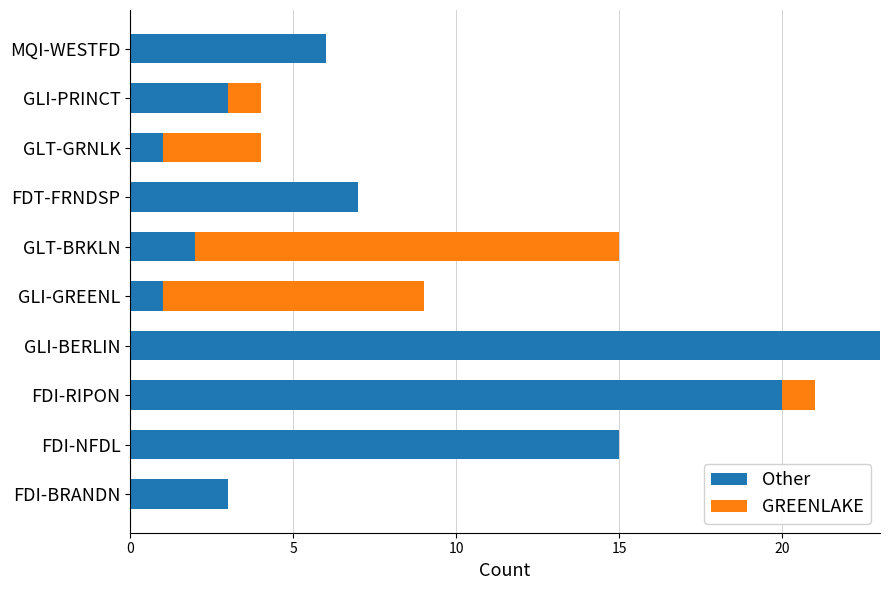

True or false: Other has a value of 5 at FDI-BRANDN.

False